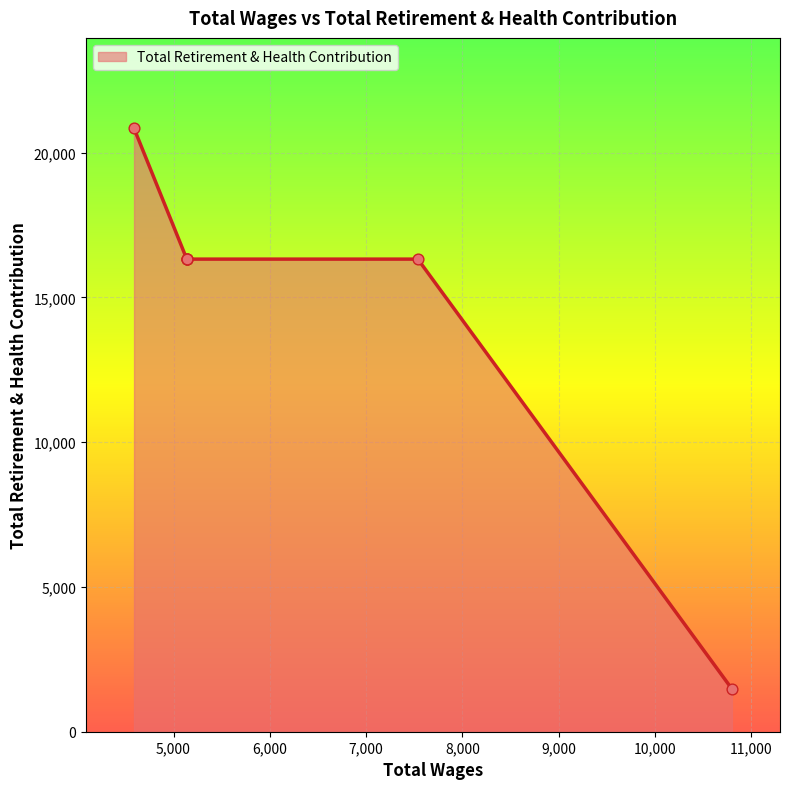

Approximately how many times larger is the value at Council Member (10800) compared to Mayor (7538)?

0.1